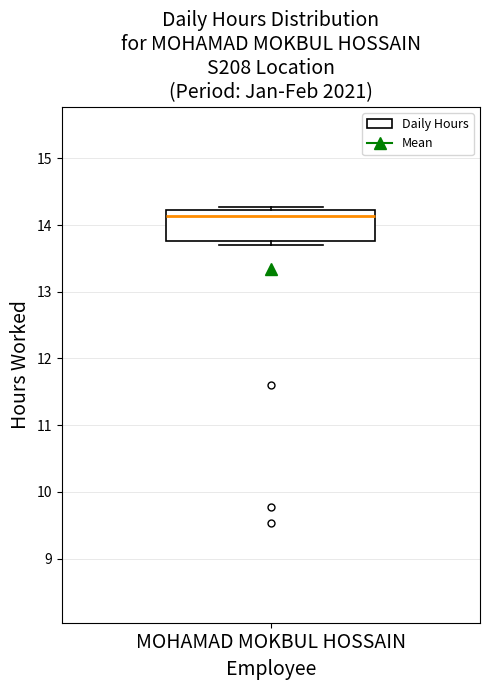

Where is the upper edge of the box for MOHAMAD MOKBUL HOSSAIN on the y-axis? The values are not printed on the chart, so give them approximately, as read against the axis.

14.2